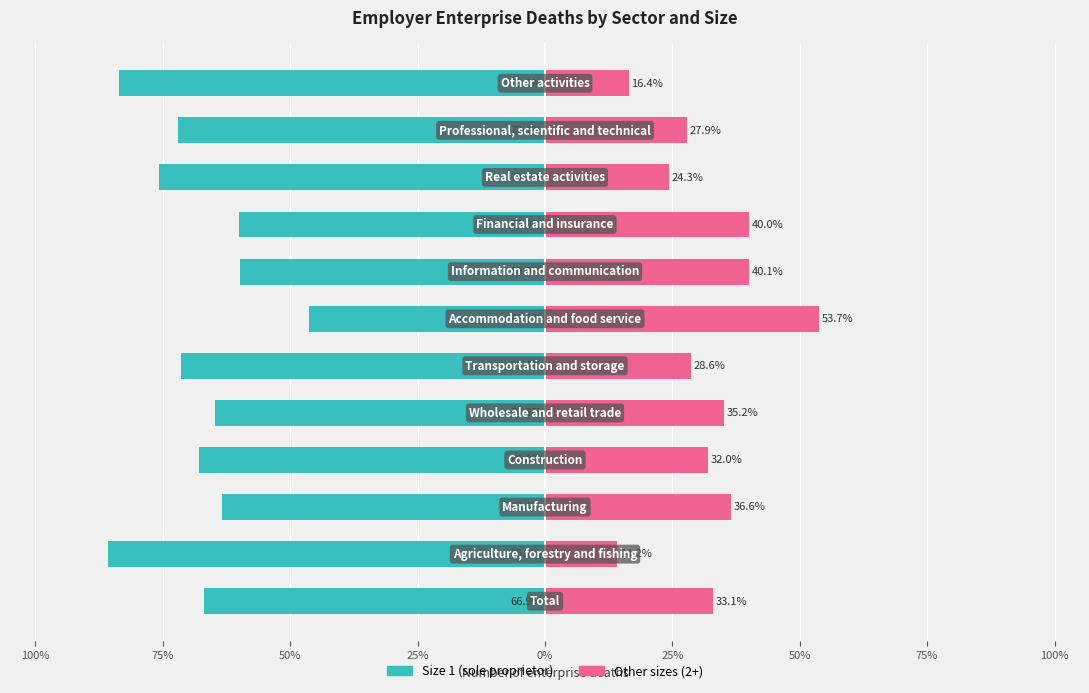

Reading right to left, transcribe all the data shown in this chart.

Size 1 (sole proprietor): -83.6	-72.1	-75.7	-60.0	-59.9	-46.3	-71.4	-64.8	-68.0	-63.4	-85.8	-66.9
Other sizes (2+): 16.4	27.9	24.3	40.0	40.1	53.7	28.6	35.2	32.0	36.6	14.2	33.1